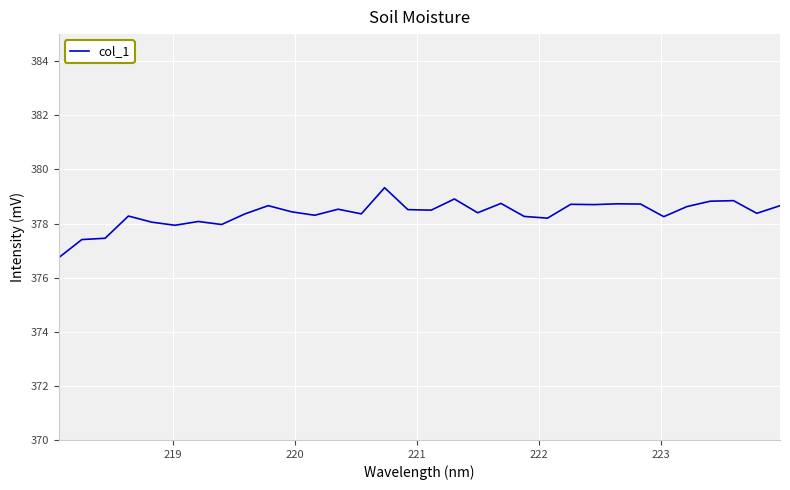

What is the difference between the maximum and minimum values?

2.6